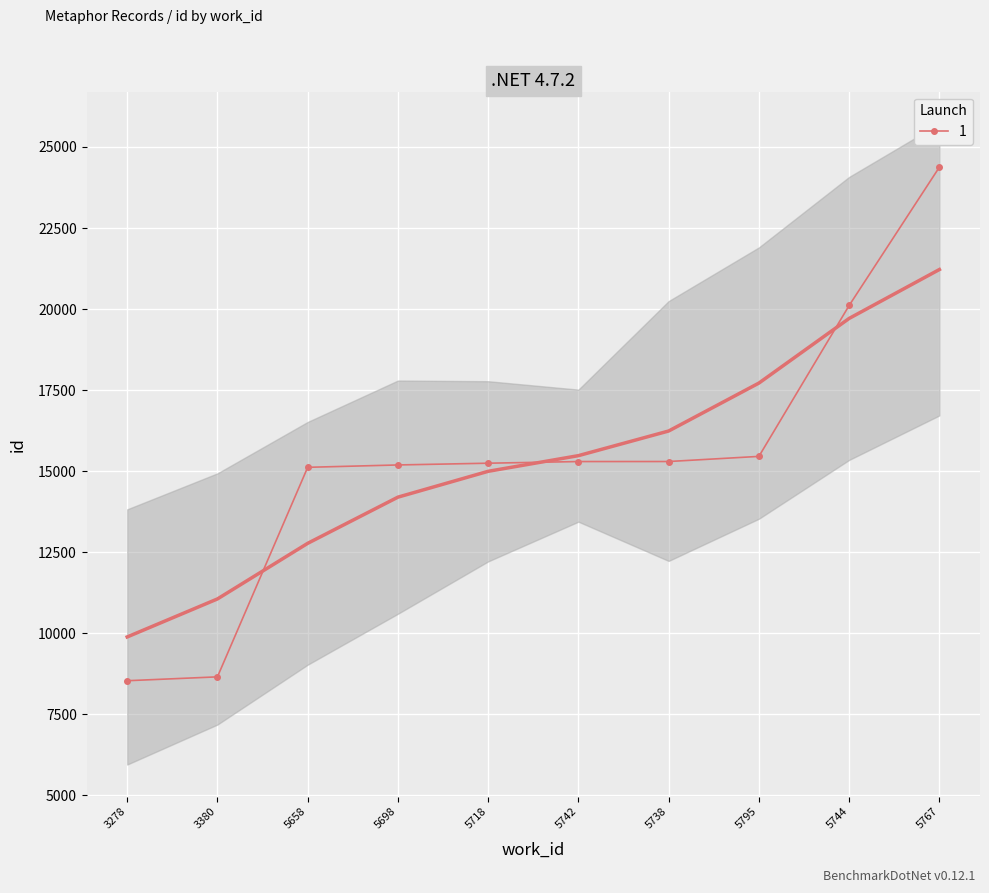

How many data points are above 15298?

4